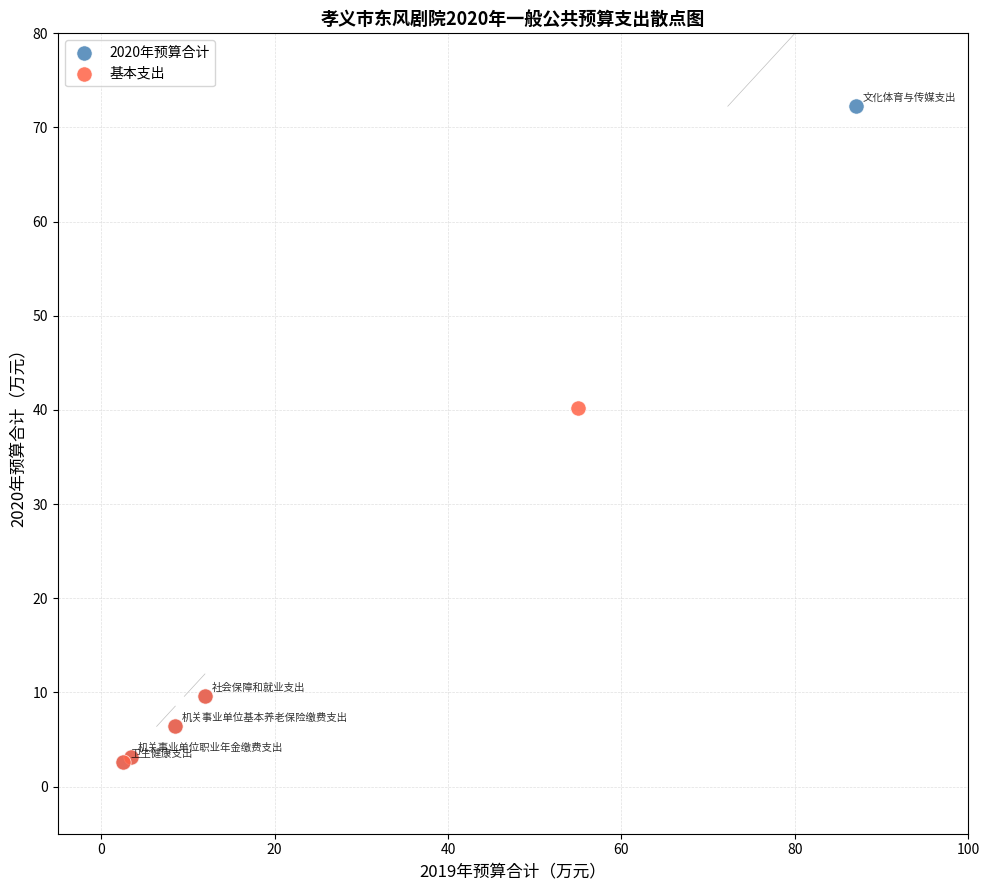

Which series has the widest spread of Y values?

2020年预算合计